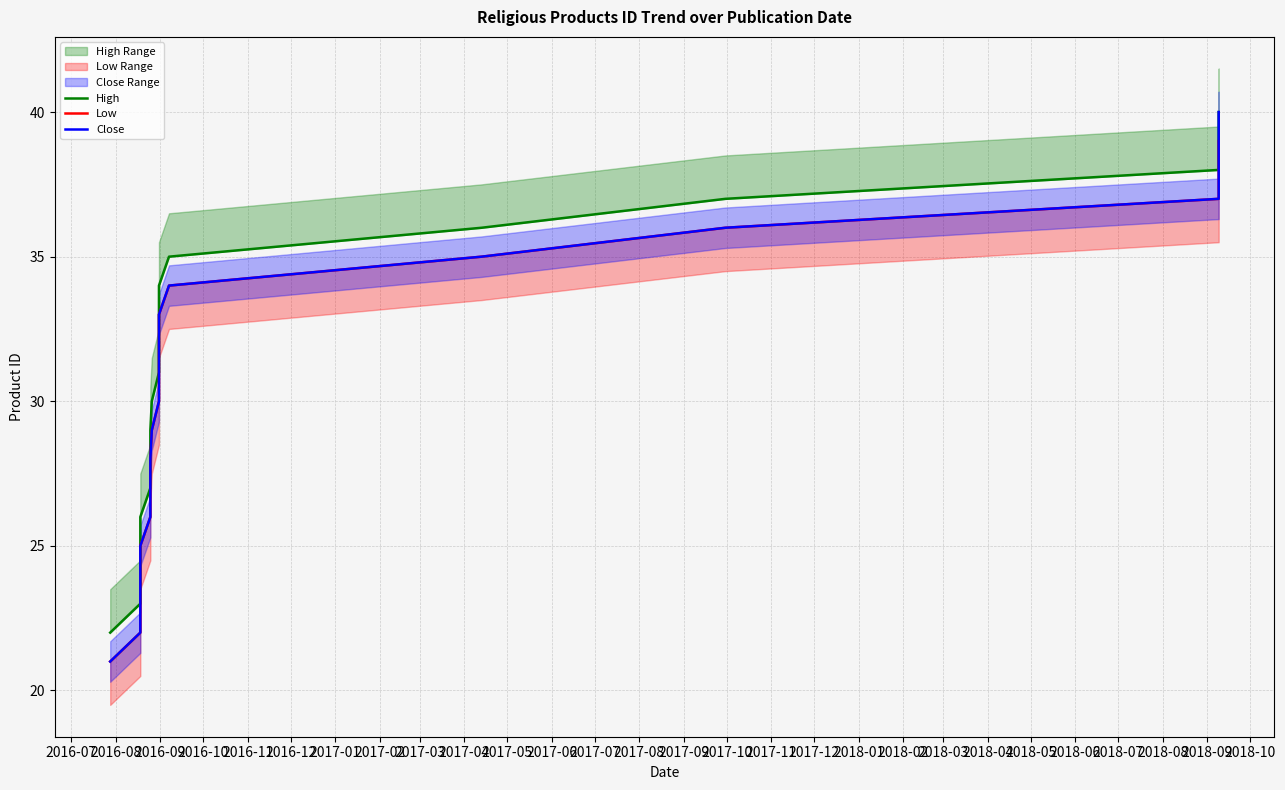

What is the difference between the maximum and minimum values in the Low series?

18